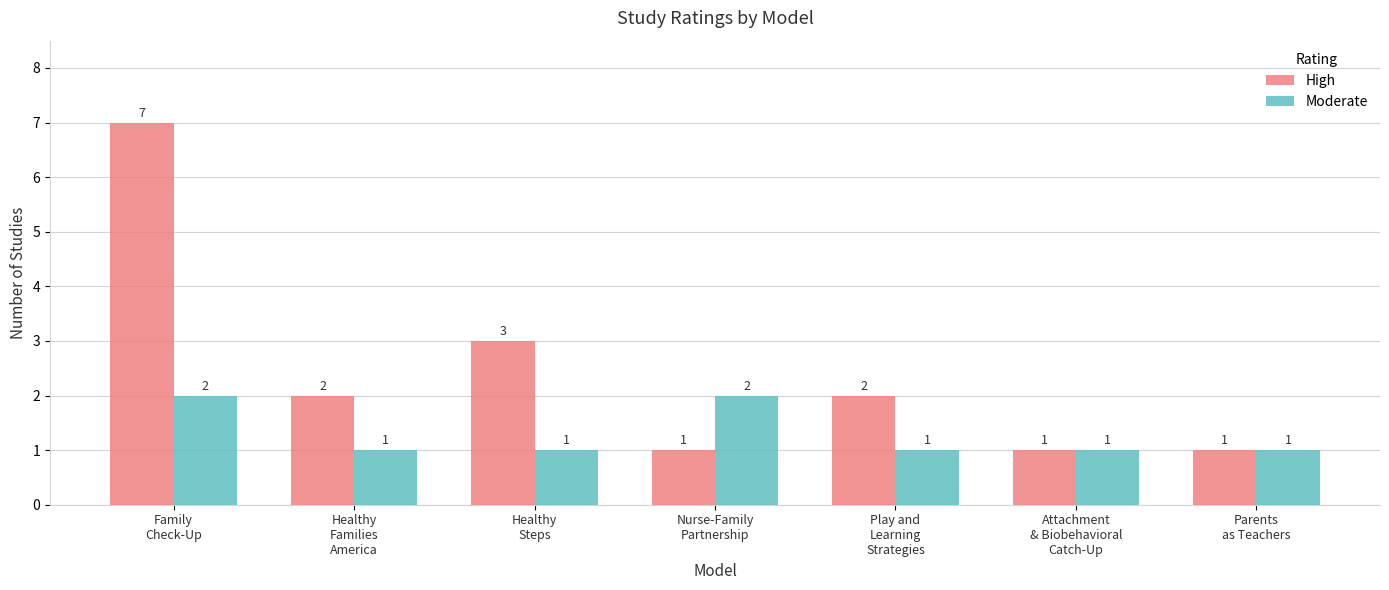

What is the smallest value displayed?

1